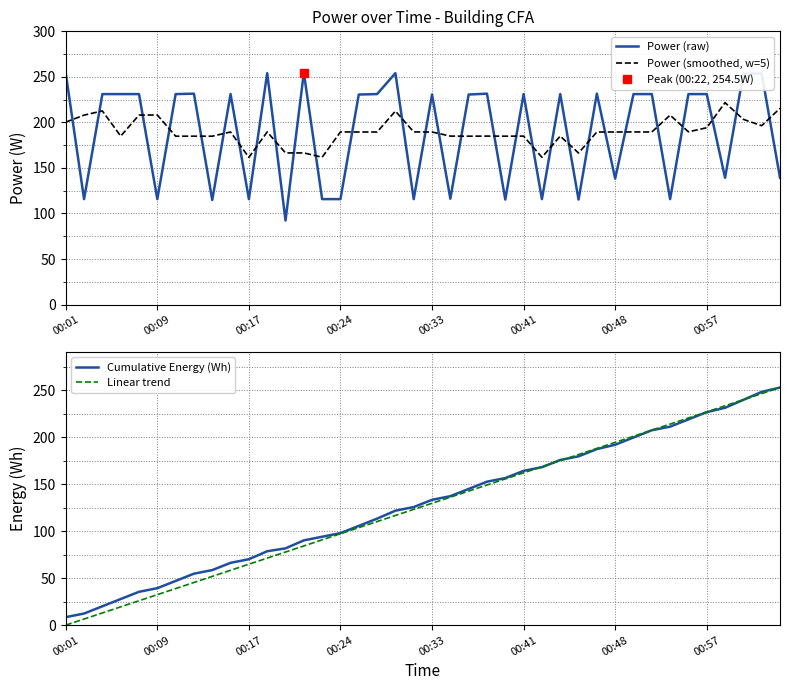

After their last crossing, which series has the higher values: Power (smoothed, w=5) or Power (raw)?

Power (smoothed, w=5)